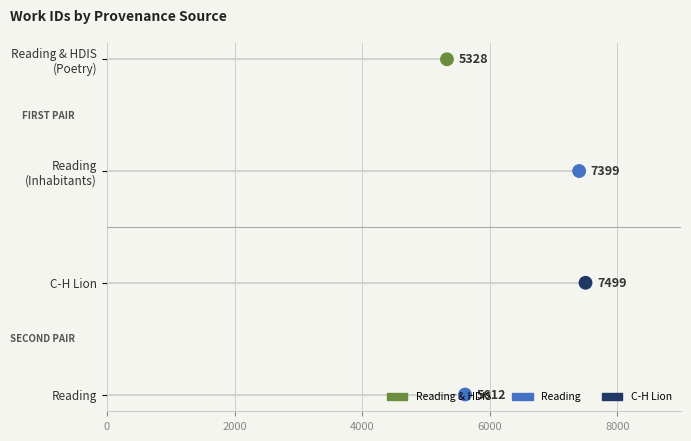

Which has a higher value, 6000 or 2000?

6000